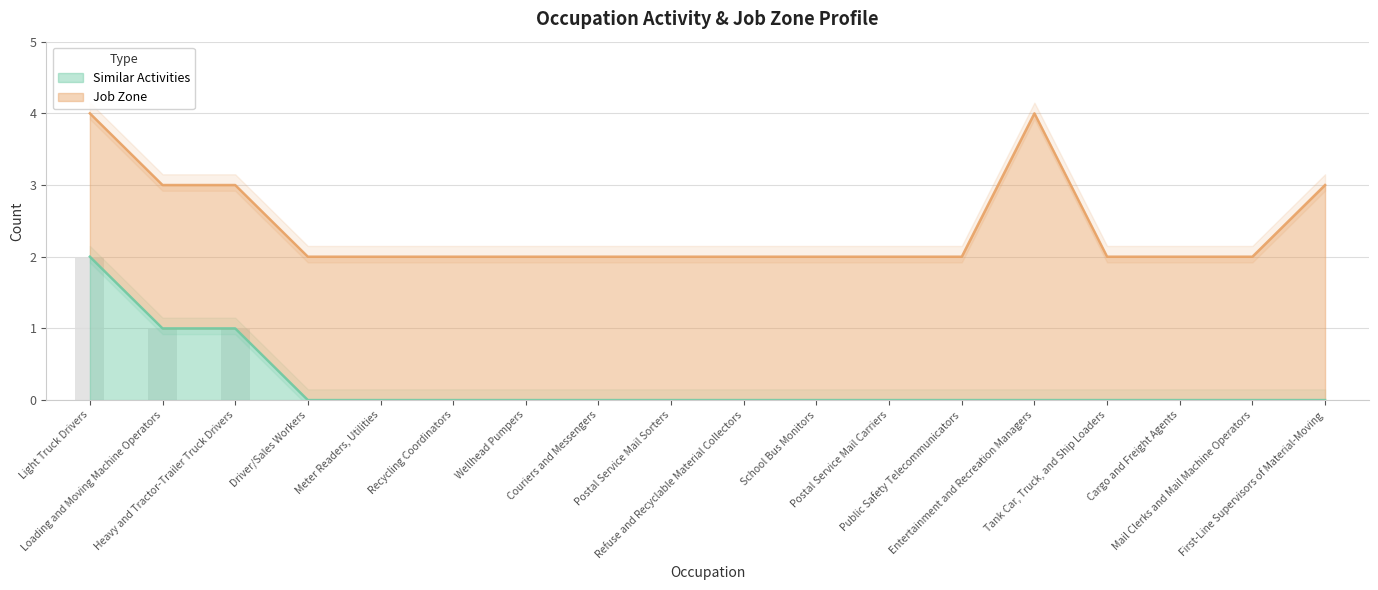

The chart shows a value of -1 at Driver/Sales Workers. True or false?

False